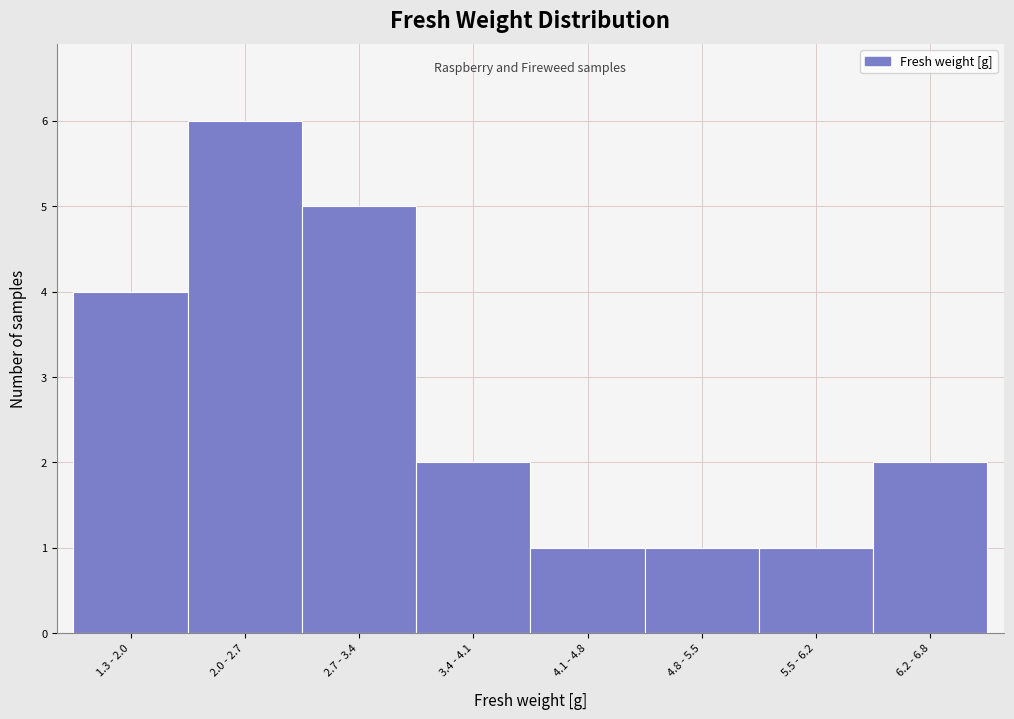

Reading right to left, extract all data points from this chart.

2	1	1	1	2	5	6	4